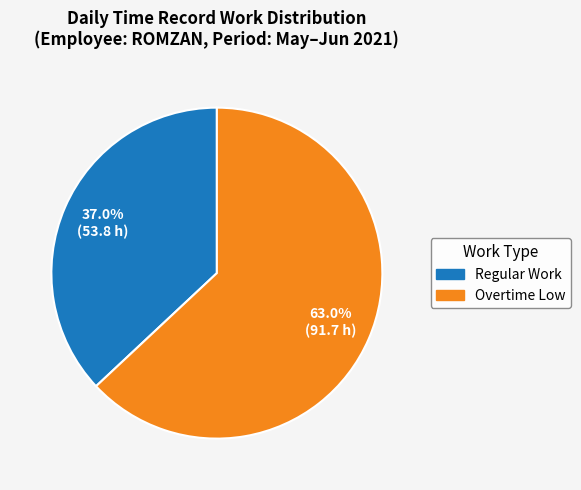

Does any single category account for the majority?

Yes